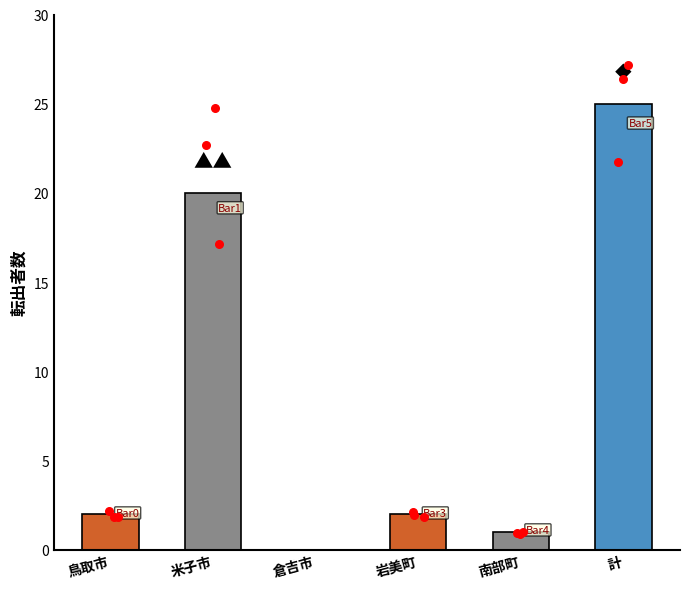

Between 計 and 倉吉市, which is larger?

計